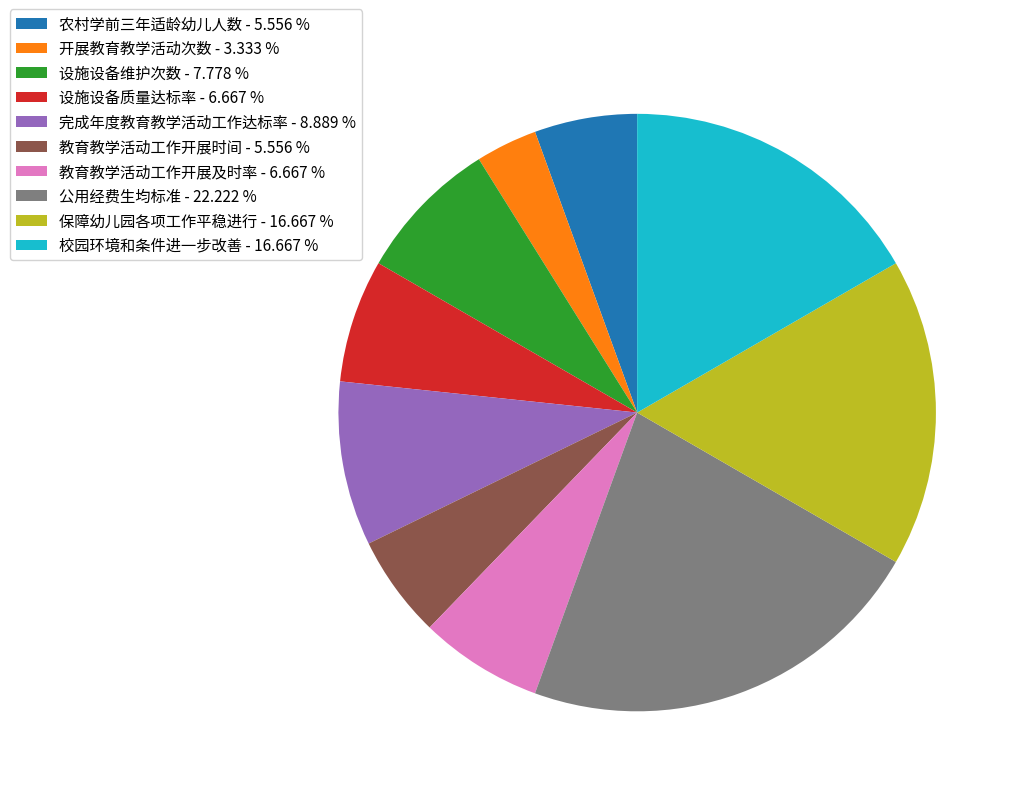

What is the ratio of the value at 教育教学活动工作开展及时率 - 6.667 % to the value at 设施设备维护次数 - 7.778 %?

0.9